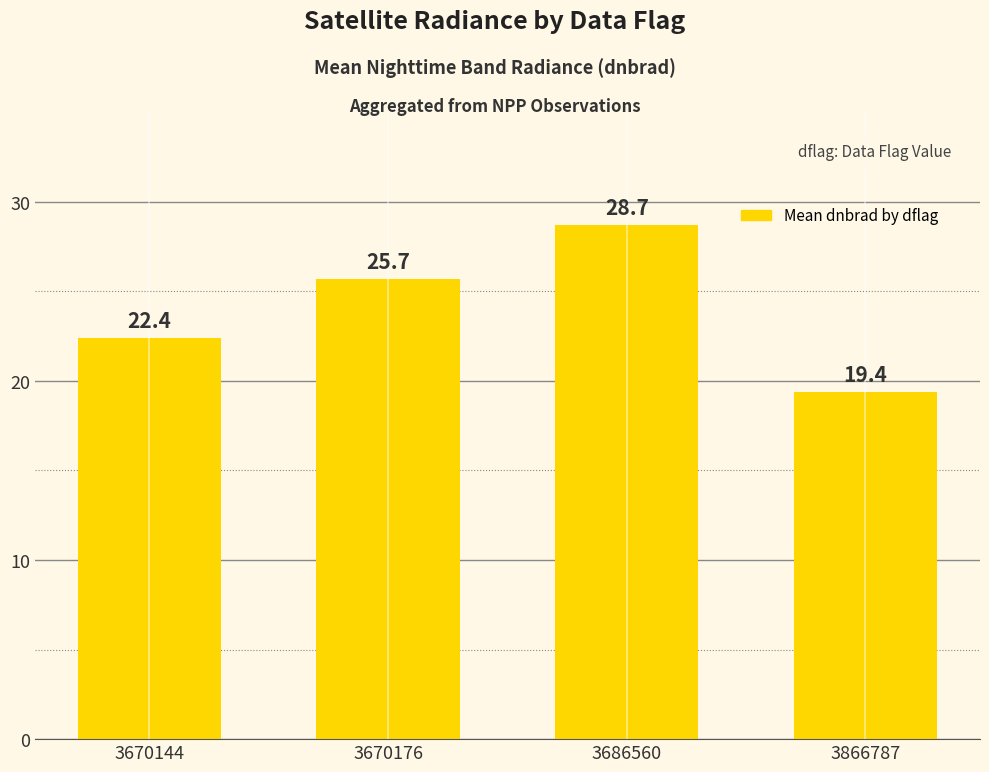

Approximately how many times larger is the value at 3686560 compared to 3866787?

1.5